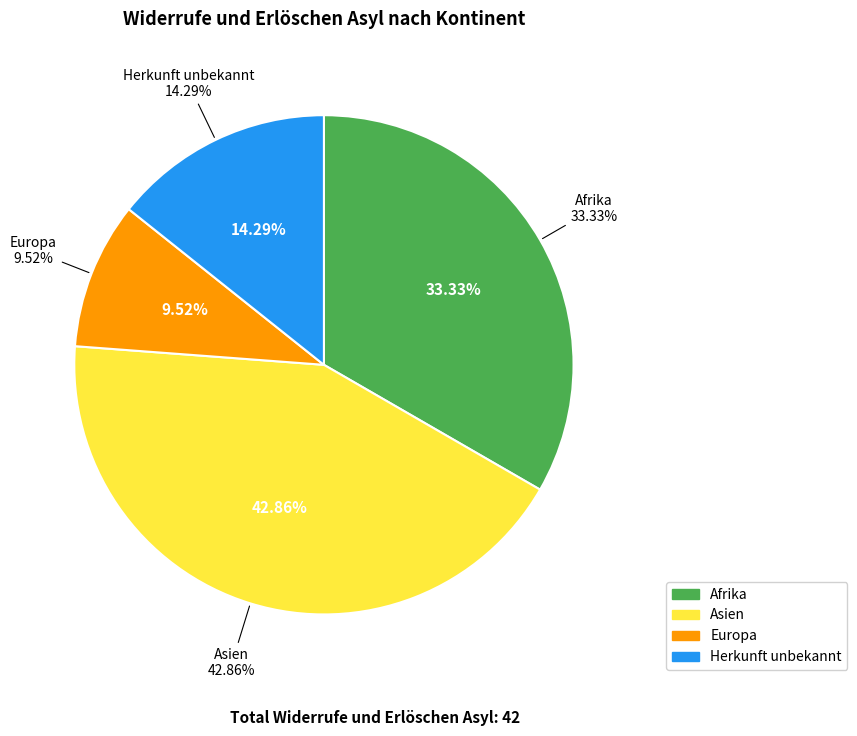

How many segments does this pie chart have?

4